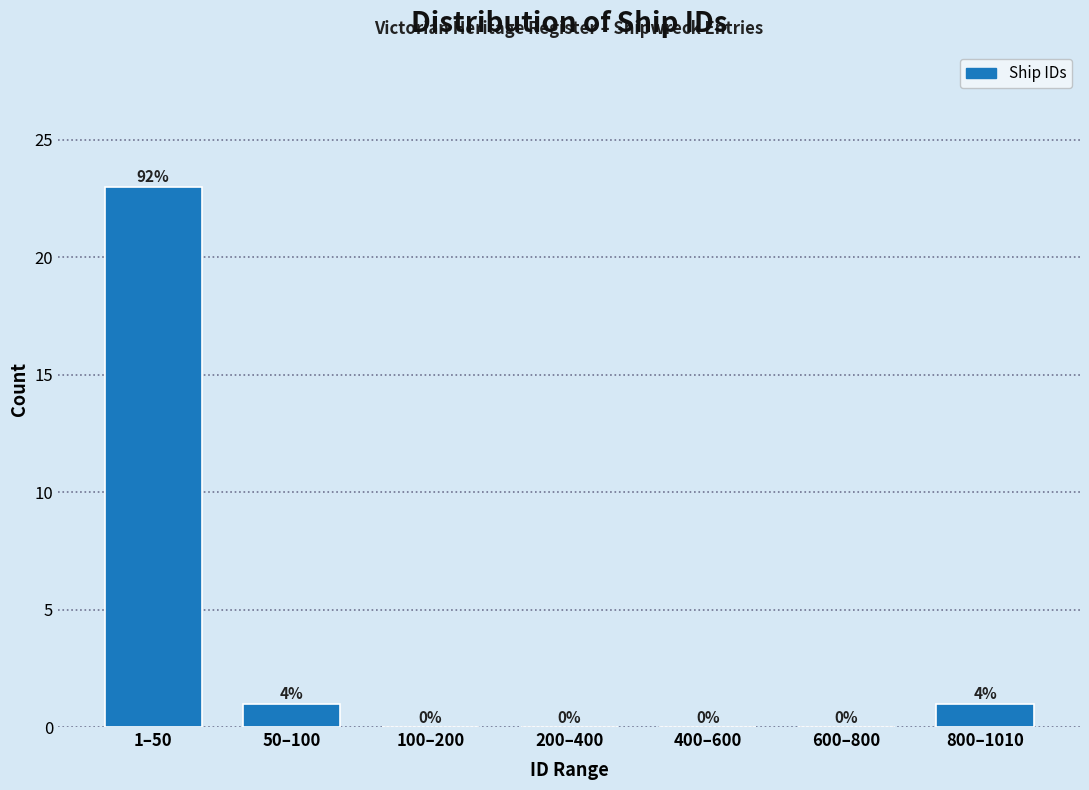

Reading left to right, extract all data points from this chart.

1–50=23	50–100=1	100–200=0	200–400=0	400–600=0	600–800=0	800–1010=1